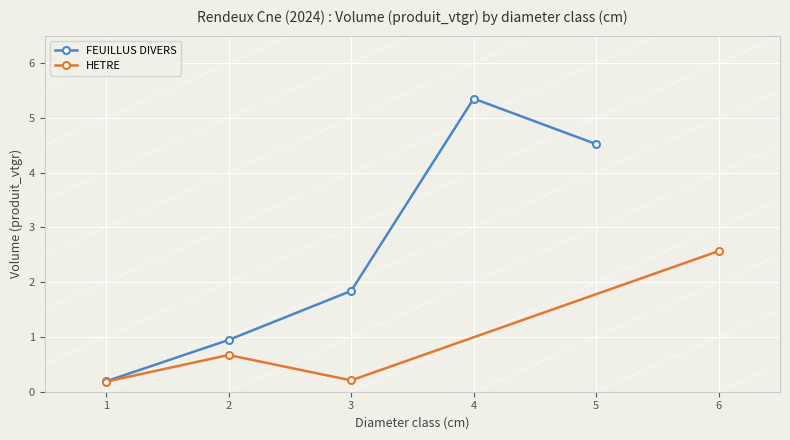

What is the greatest value displayed?

5.3